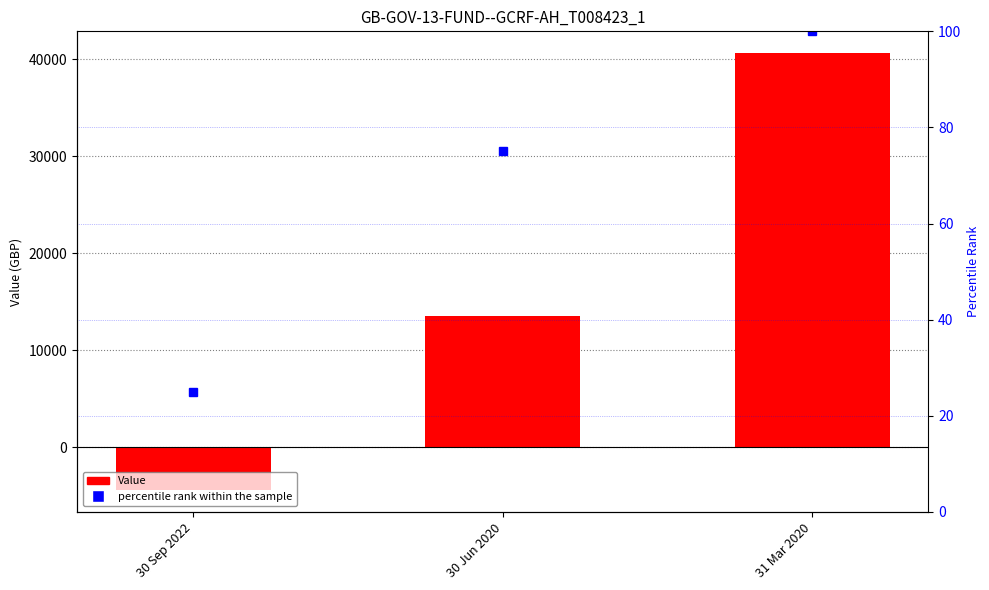

List the series in order of their overall mean, highest first.

Value, percentile rank within the sample